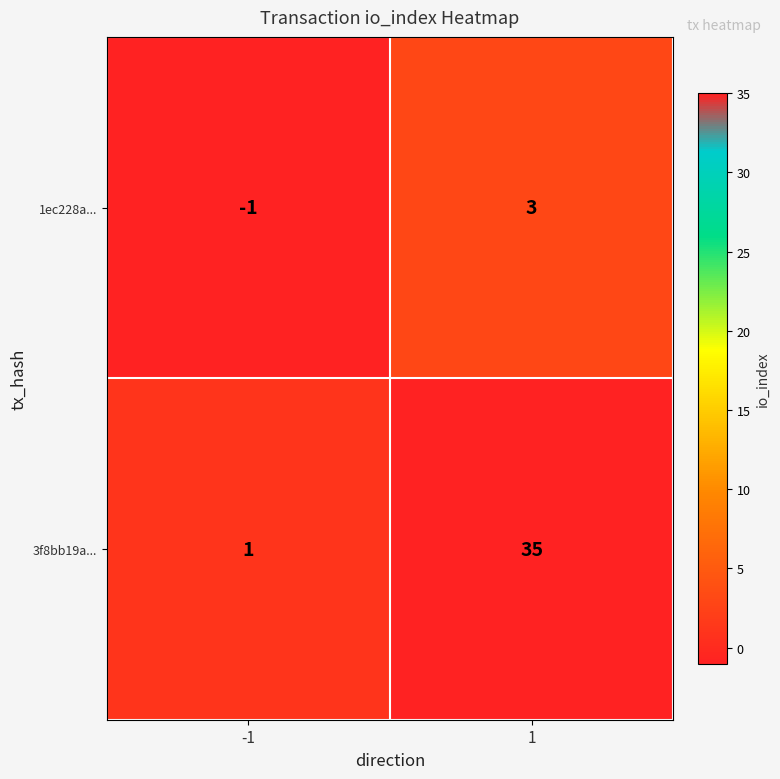

What is the sum of all 3f8bb19a... values?

36